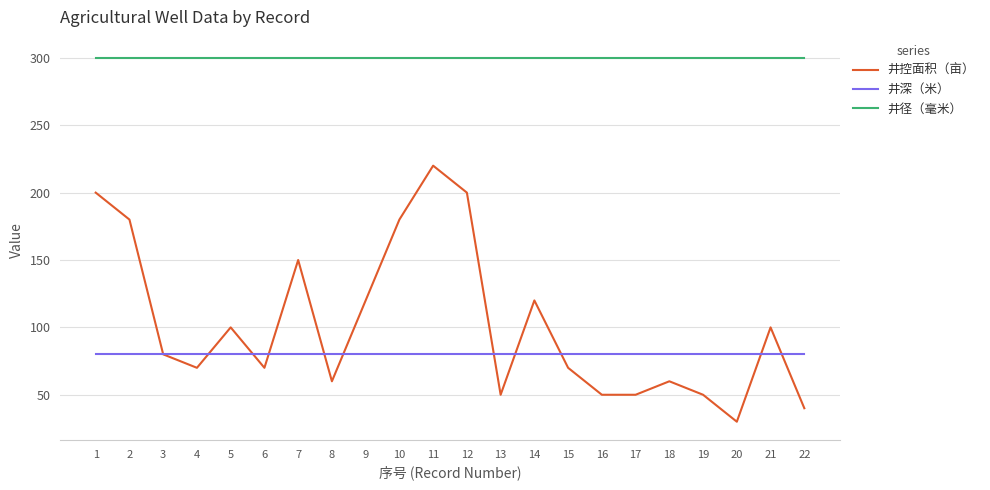

True or false: 井深（米） has a value of 23 at 22.

False